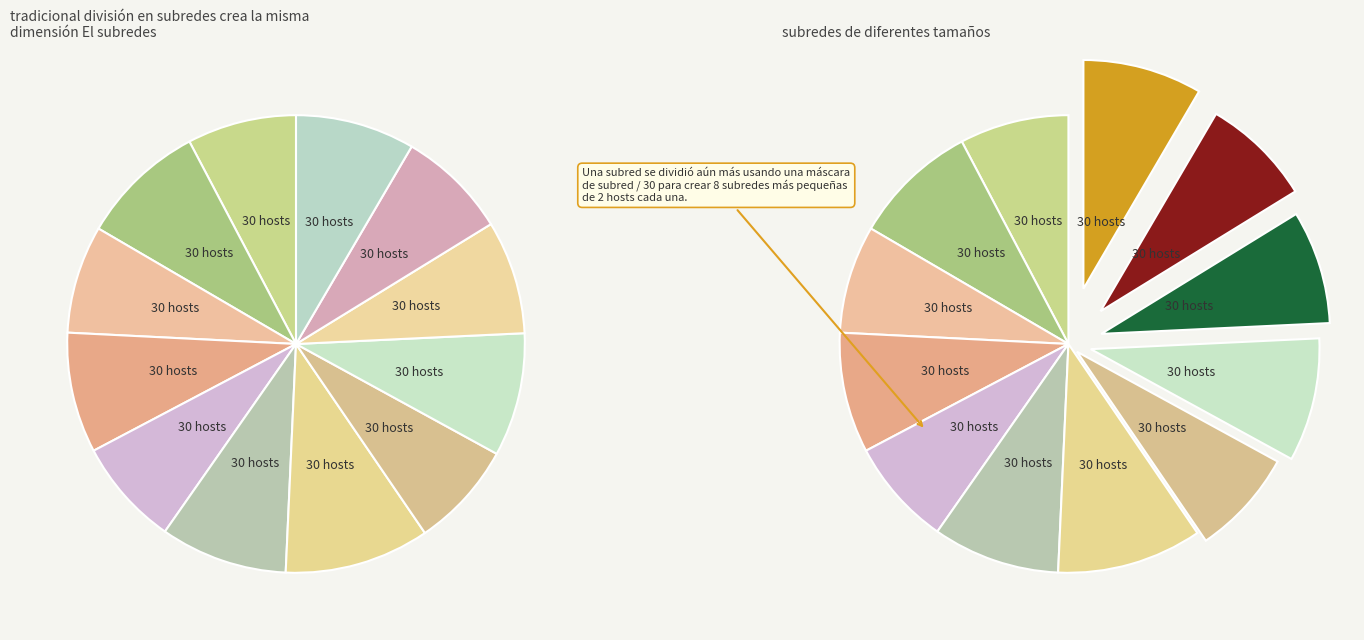

Count the number of slices in the pie.

12